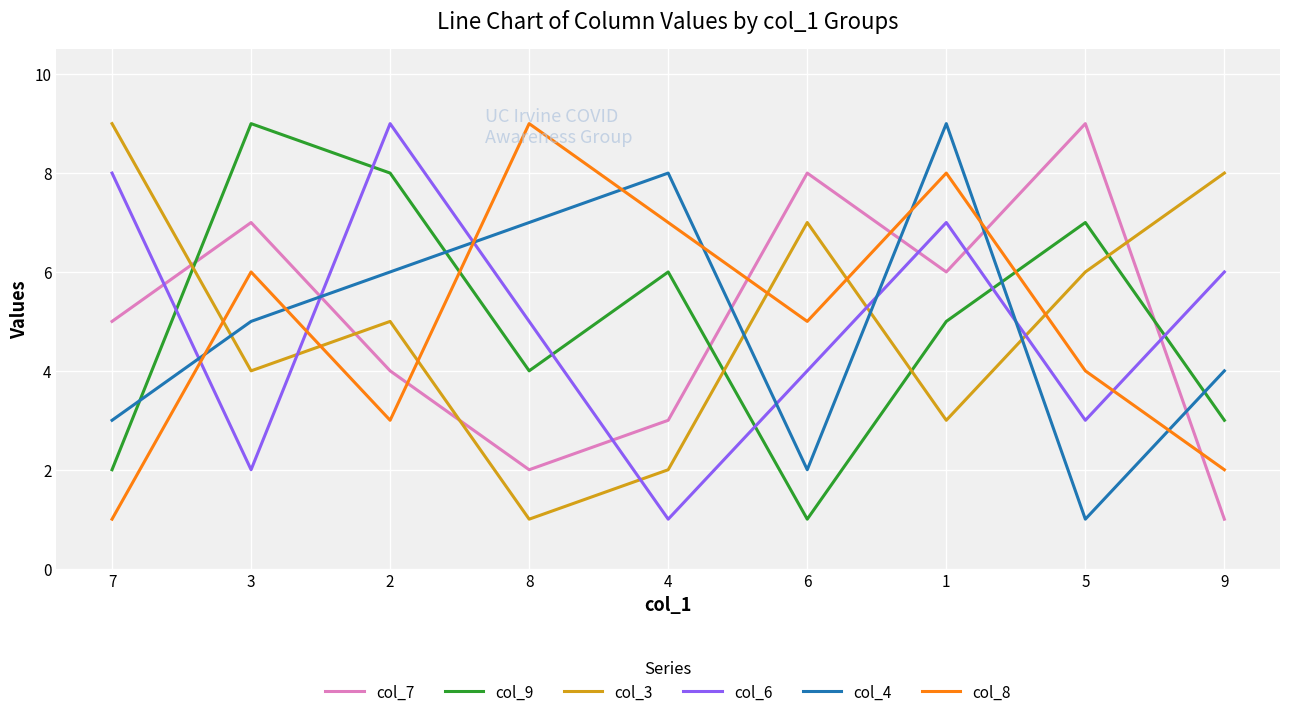

Reading left to right, transcribe all the data shown in this chart.

col_7: 7=5	3=7	2=4	8=2	4=3	6=8	1=6	5=9	9=1
col_9: 7=2	3=9	2=8	8=4	4=6	6=1	1=5	5=7	9=3
col_3: 7=9	3=4	2=5	8=1	4=2	6=7	1=3	5=6	9=8
col_6: 7=8	3=2	2=9	8=5	4=1	6=4	1=7	5=3	9=6
col_4: 7=3	3=5	2=6	8=7	4=8	6=2	1=9	5=1	9=4
col_8: 7=1	3=6	2=3	8=9	4=7	6=5	1=8	5=4	9=2